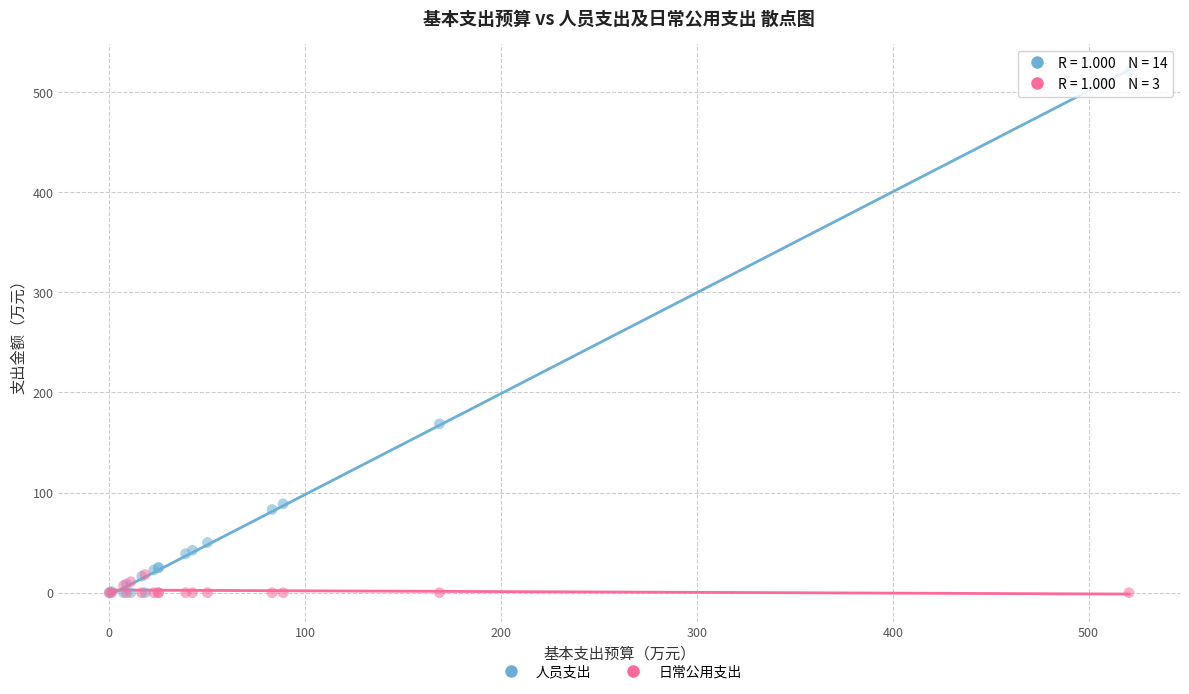

Across all series, what Y value is closest to 260?

168.6